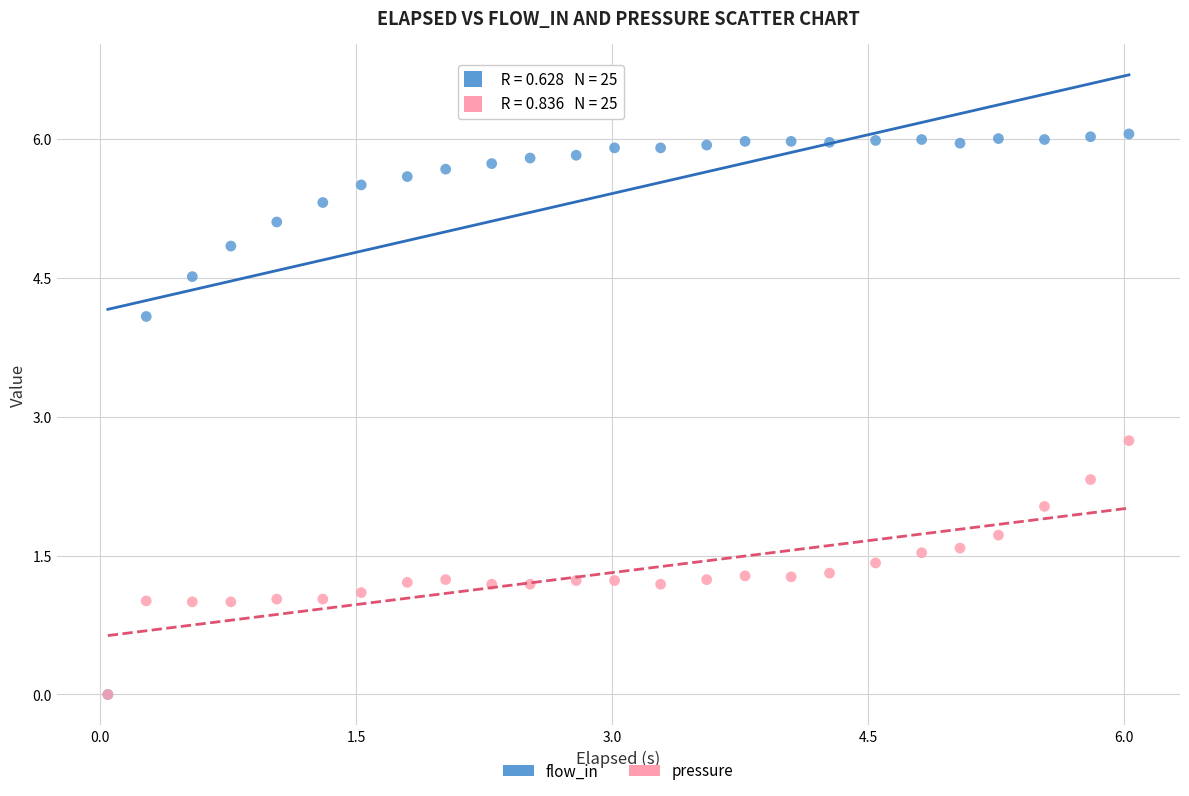

In the flow_in series, what Y value is closest to 3?

4.1